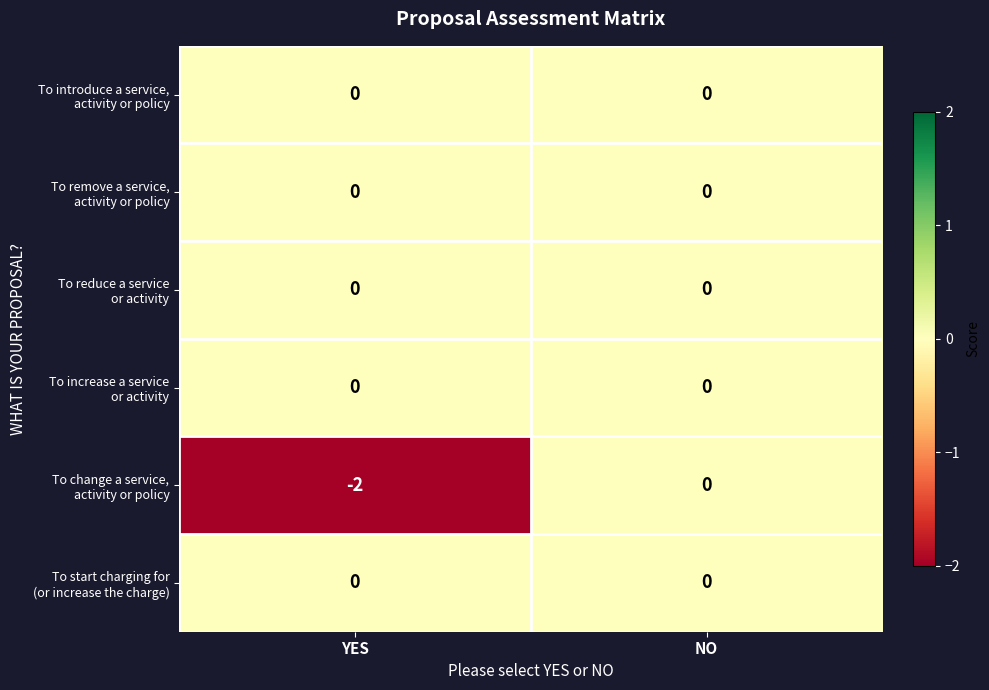

At NO, list the series in order from smallest to largest.

To introduce a service, activity or policy, To remove a service, activity or policy, To reduce a service or activity, To increase a service or activity, To change a service, activity or policy, To start charging for (or increase the charge)